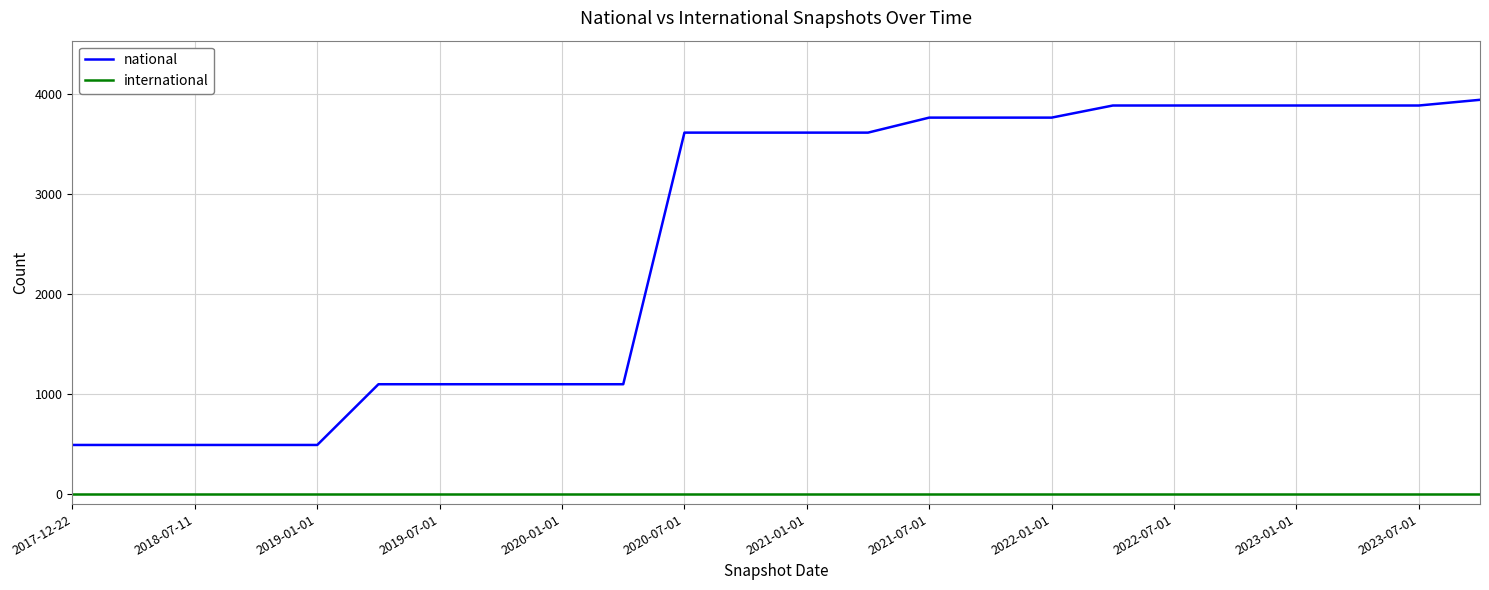

Which series has the largest total across all categories?

national